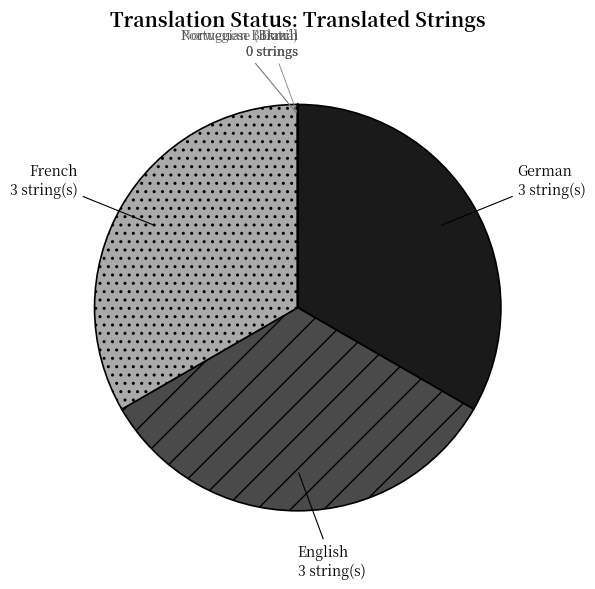

Is the sum of French and English greater than half?

Yes